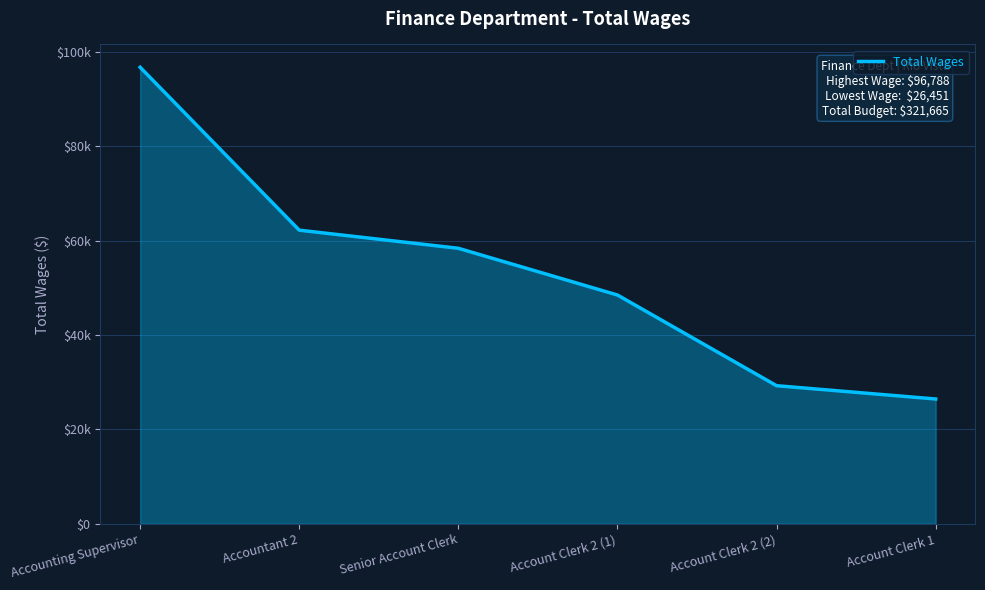

What is the greatest value displayed?

96788